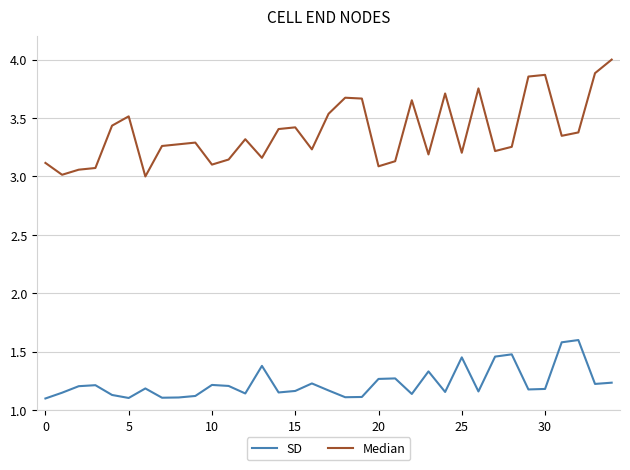

Which series has the largest total across all categories?

Median